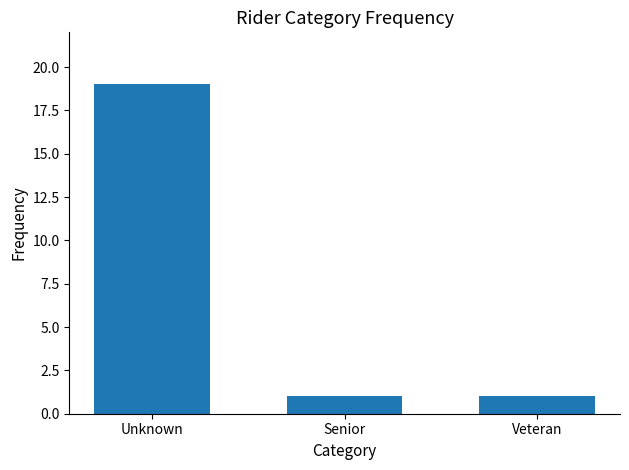

Reading right to left, what are all the values shown in this chart?

Veteran=1	Senior=1	Unknown=19